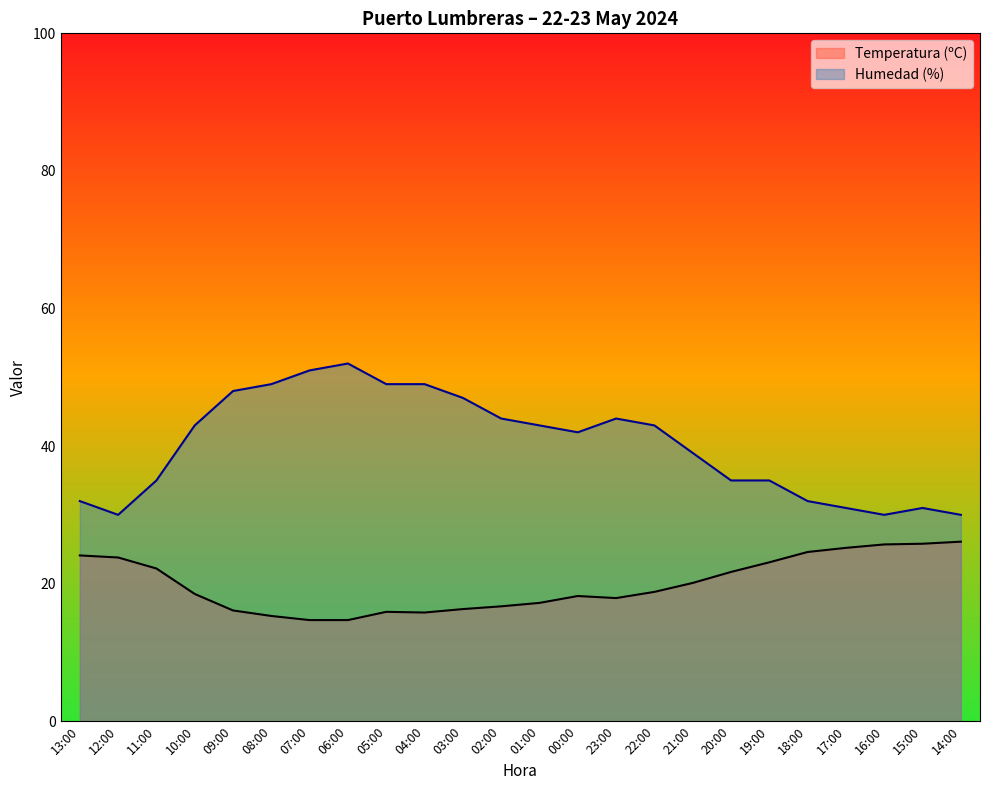

Reading left to right, transcribe all the data shown in this chart.

Temperatura (ºC): 24.1	23.8	22.2	18.5	16.1	15.3	14.7	14.7	15.9	15.8	16.3	16.7	17.2	18.2	17.9	18.8	20.1	21.7	23.1	24.6	25.2	25.7	25.8	26.1
Humedad (%): 32.0	30.0	35.0	43.0	48.0	49.0	51.0	52.0	49.0	49.0	47.0	44.0	43.0	42.0	44.0	43.0	39.0	35.0	35.0	32.0	31.0	30.0	31.0	30.0